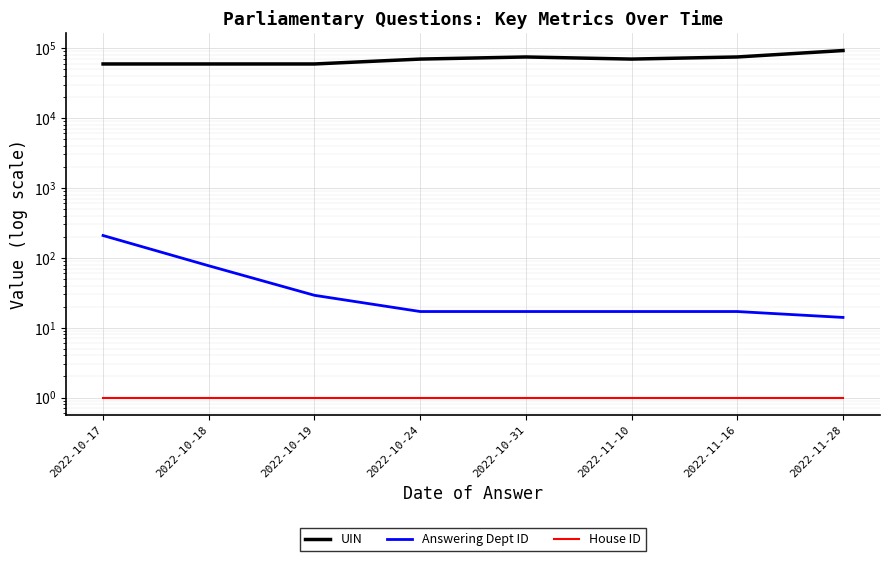

True or false: Answering Dept ID and House ID intersect in this chart.

False